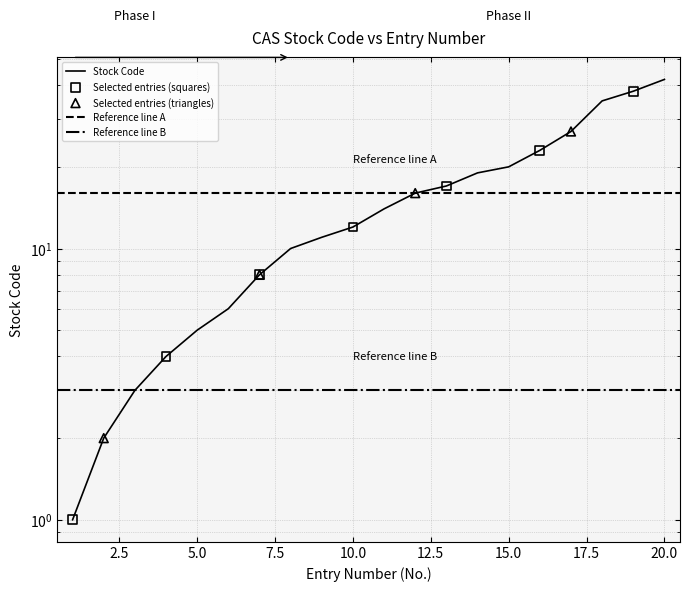

Approximately how many times larger is the value at 8 compared to 3?

3.3